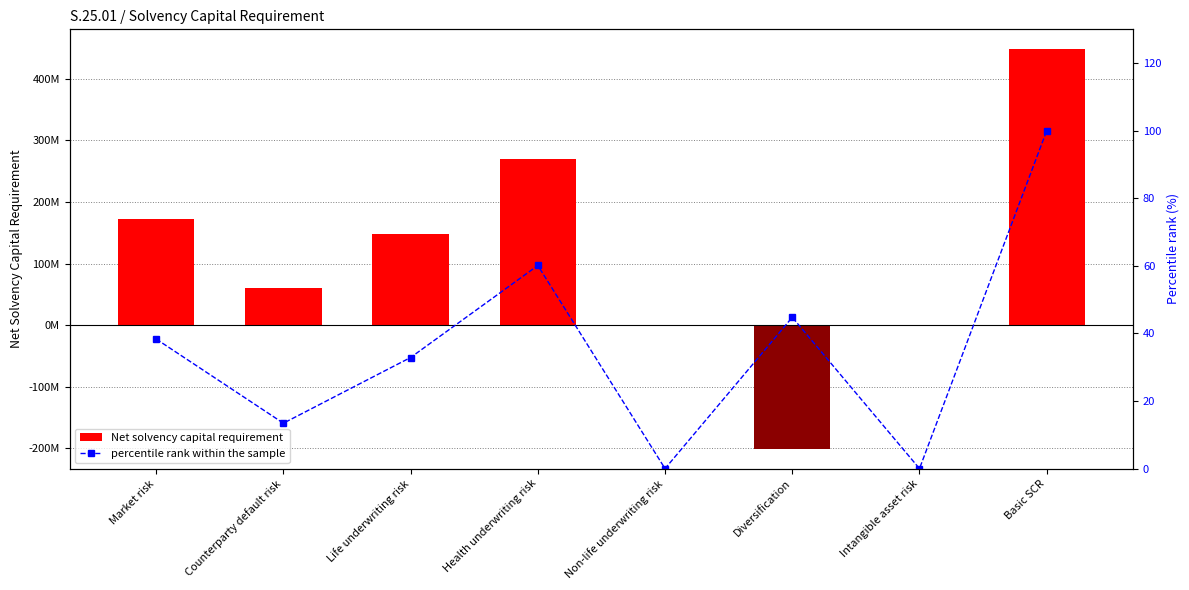

Reading right to left, list all the values displayed in this chart.

Net solvency capital requirement: 447671683.8	0.0	-200476142.7	0.0	269099978.7	147200108.0	60147428.8	171700311.0
percentile rank within the sample: 100.0	0.0	44.8	0.0	60.1	32.9	13.4	38.4